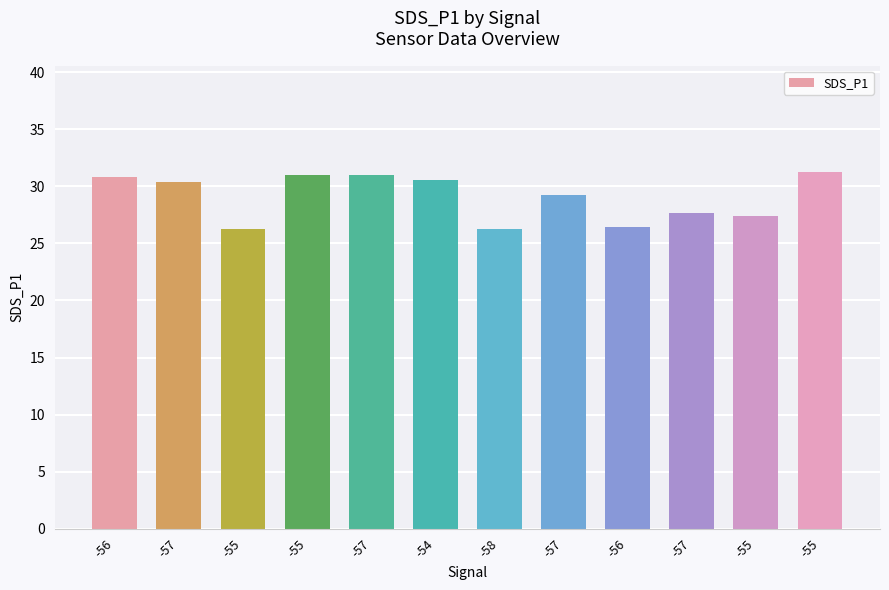

What is the greatest value displayed?

31.2